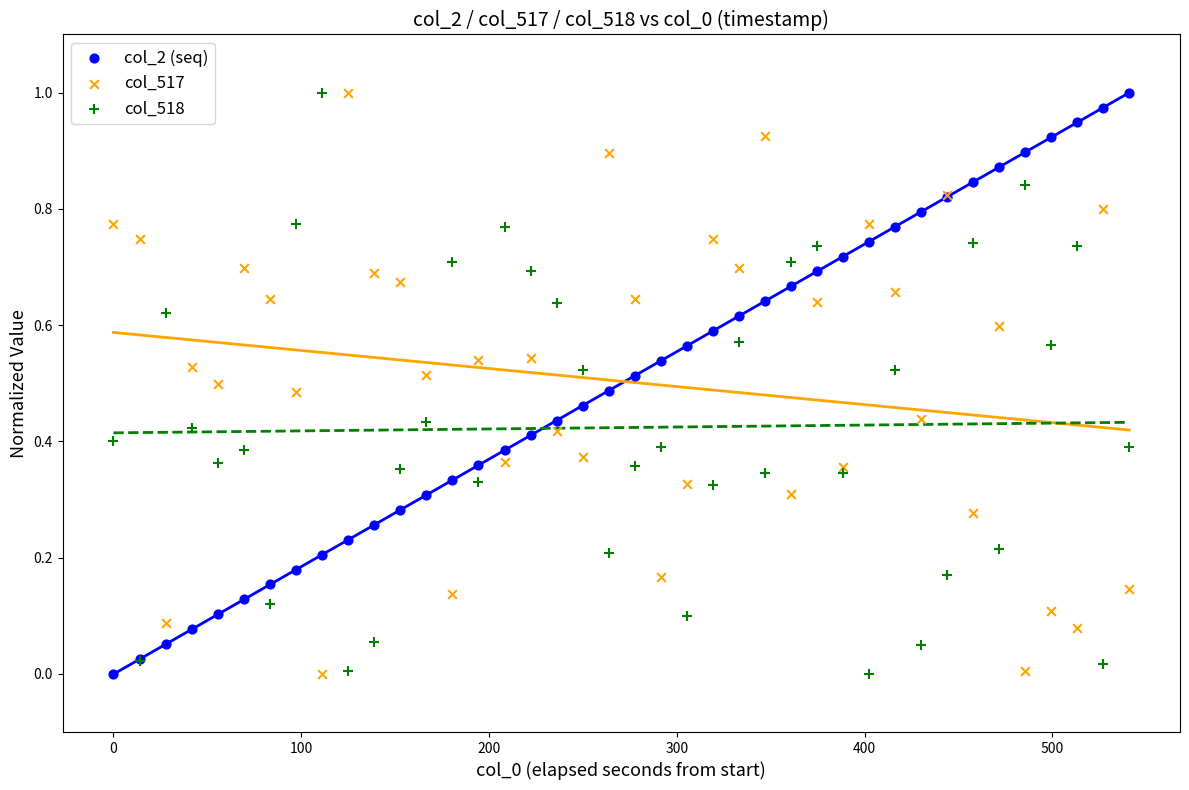

What is the X range (max minus min) for the scatter plot?

540.9